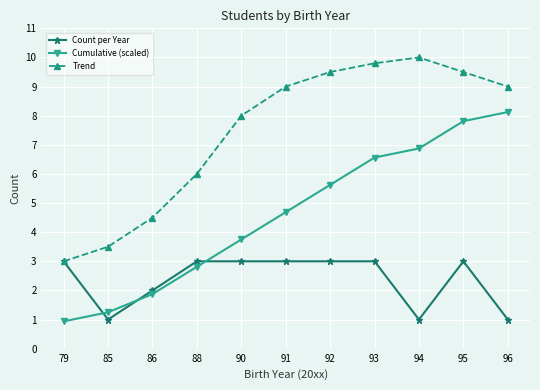

Rank the series by their maximum value, from highest to lowest.

Trend, Cumulative (scaled), Count per Year